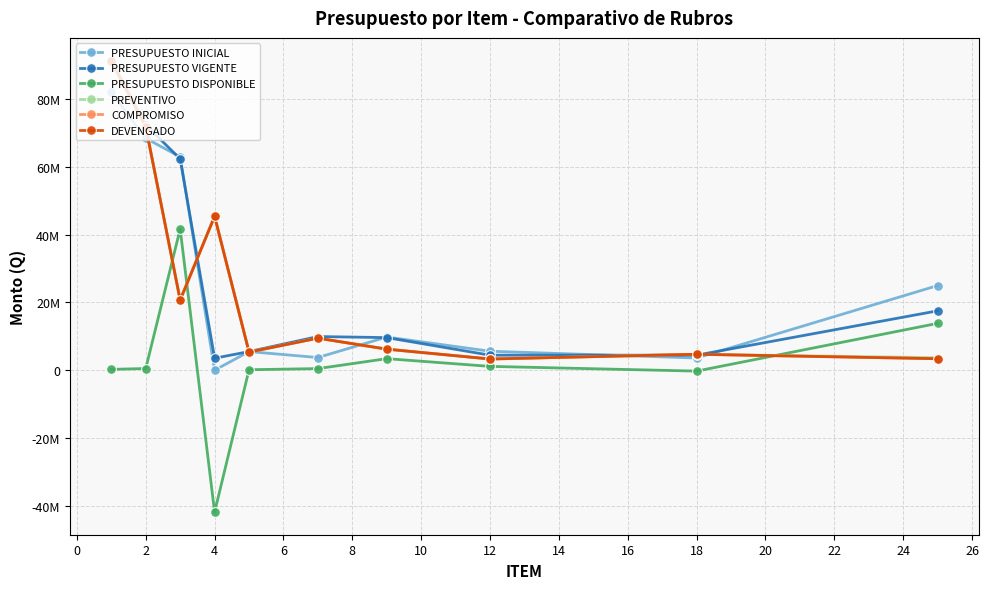

Does the chart have visible grid lines?

Yes